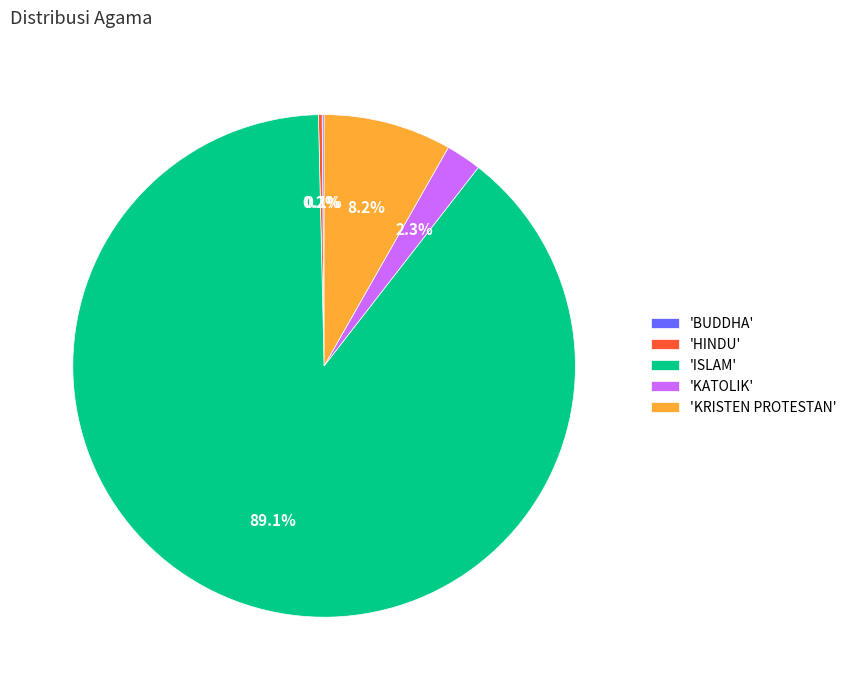

Which slice represents more than half of the pie?

'ISLAM'